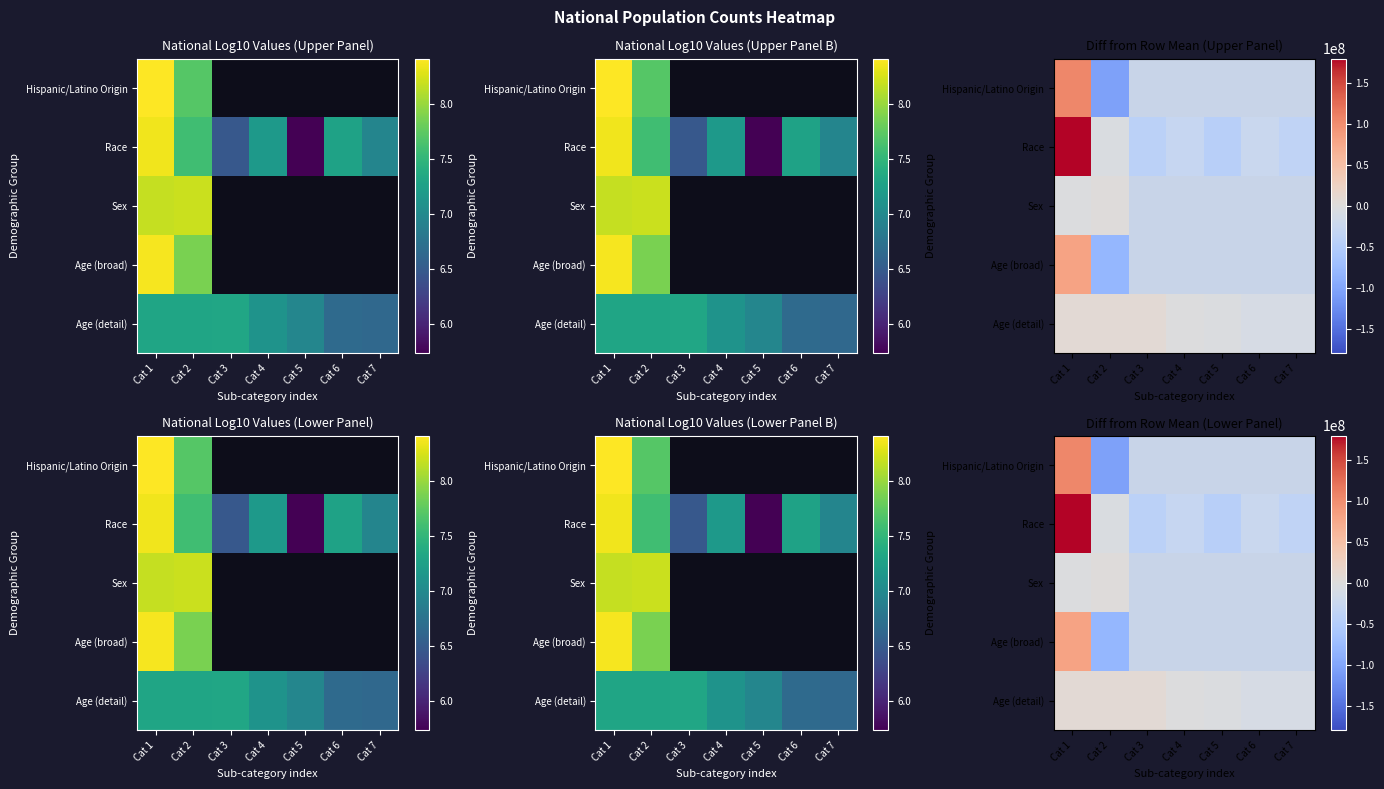

Where is Sex nearest to the value 0?

Cat 1